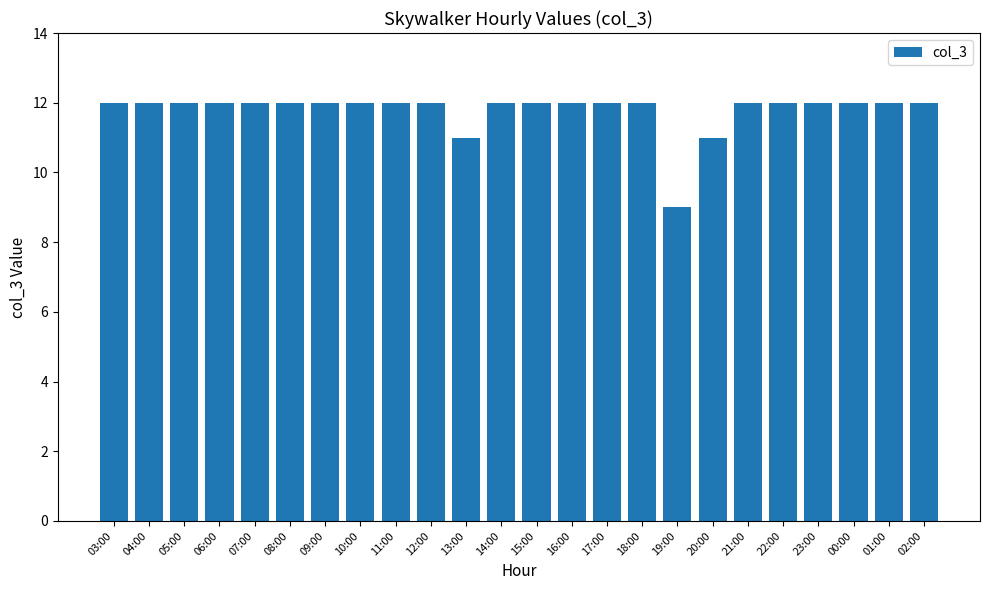

Are the bars grouped side by side (vs. stacked)?

No